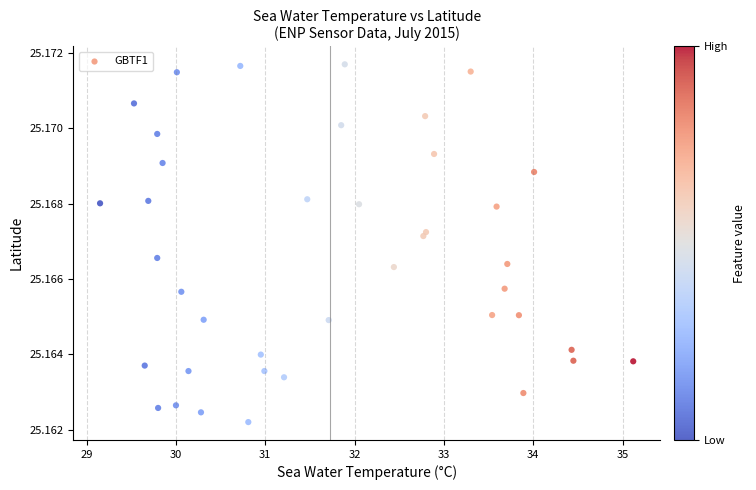

What is the range of X values (max minus min)?

6.0